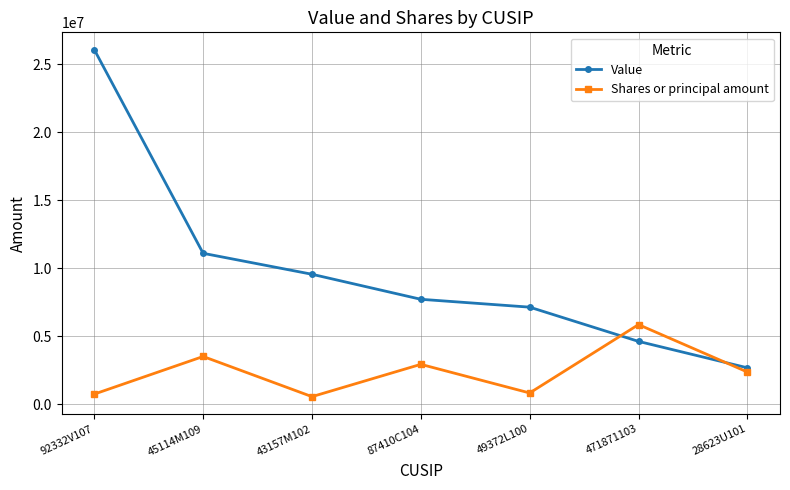

Which label corresponds to the largest value in the chart?

92332V107